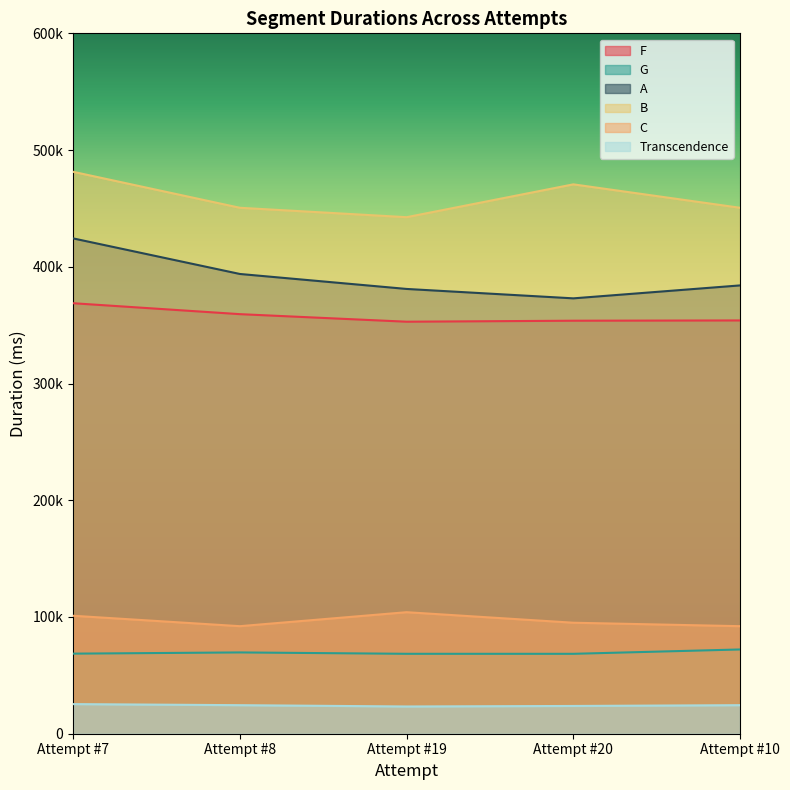

What is the greatest value displayed?

481368